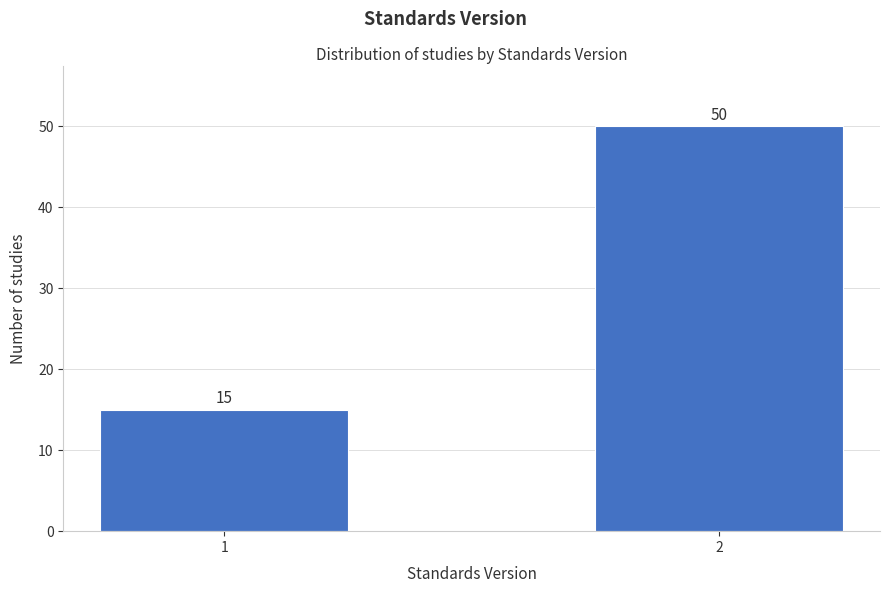

Reading right to left, transcribe all the data shown in this chart.

50	15